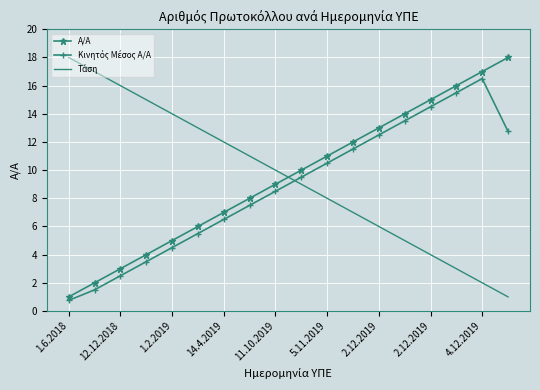

What is the maximum value for Α/Α?

18.0